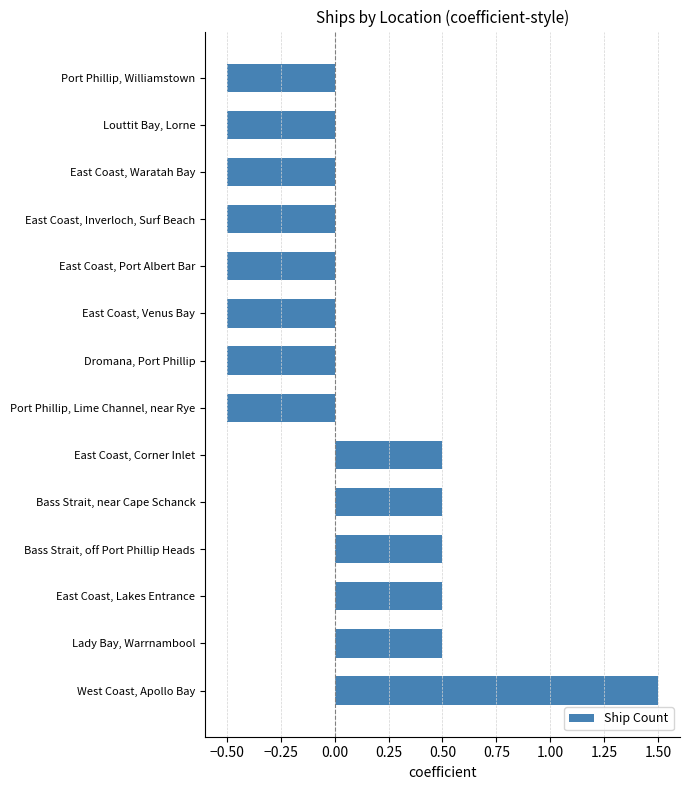

How many values are above zero?

6